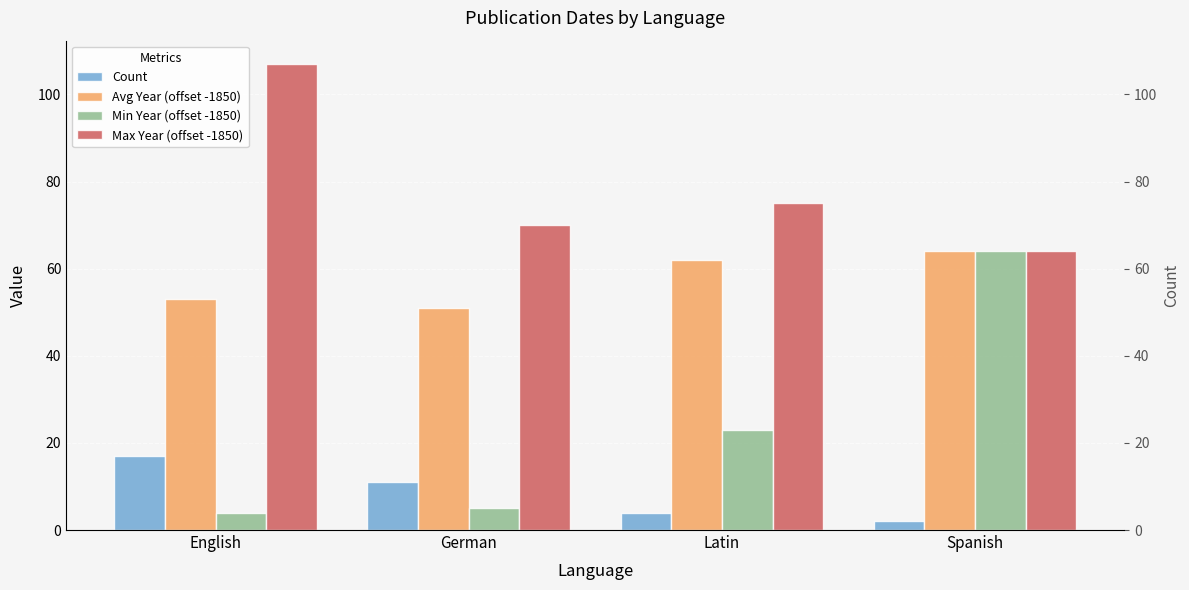

Which has a higher value, Latin or German?

German